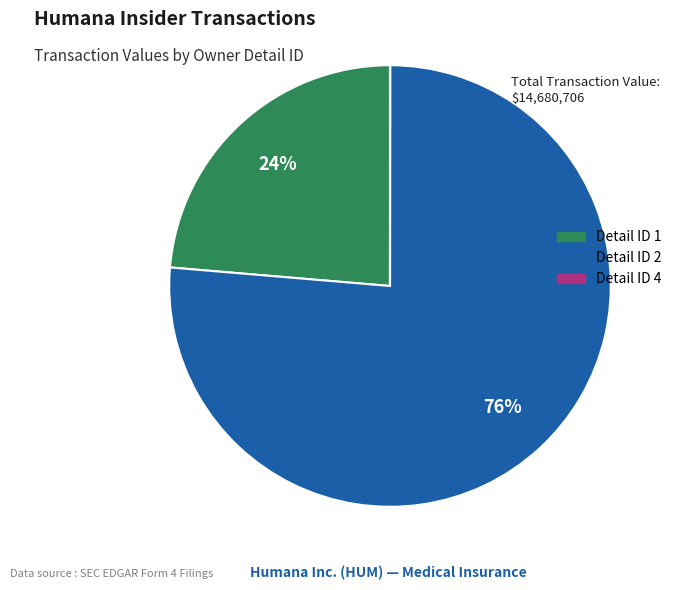

To the nearest percent, what is the difference between the largest and smallest slice percentages?

76%